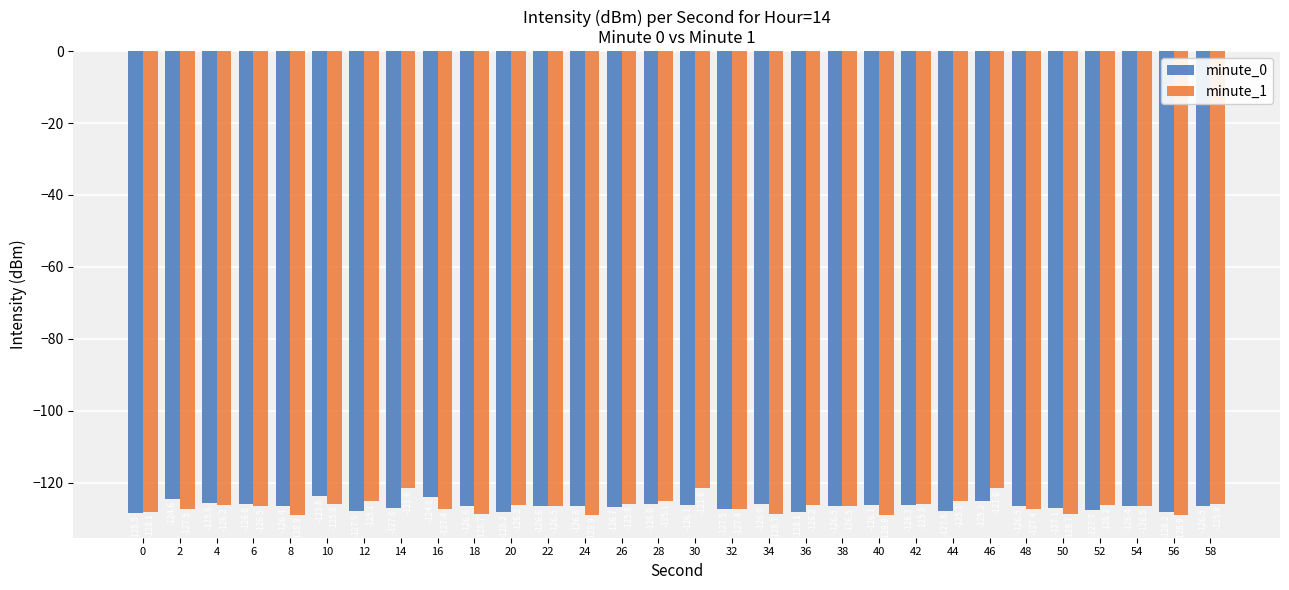

What is the difference between the minute_0 values at 20 and 12?

0.3